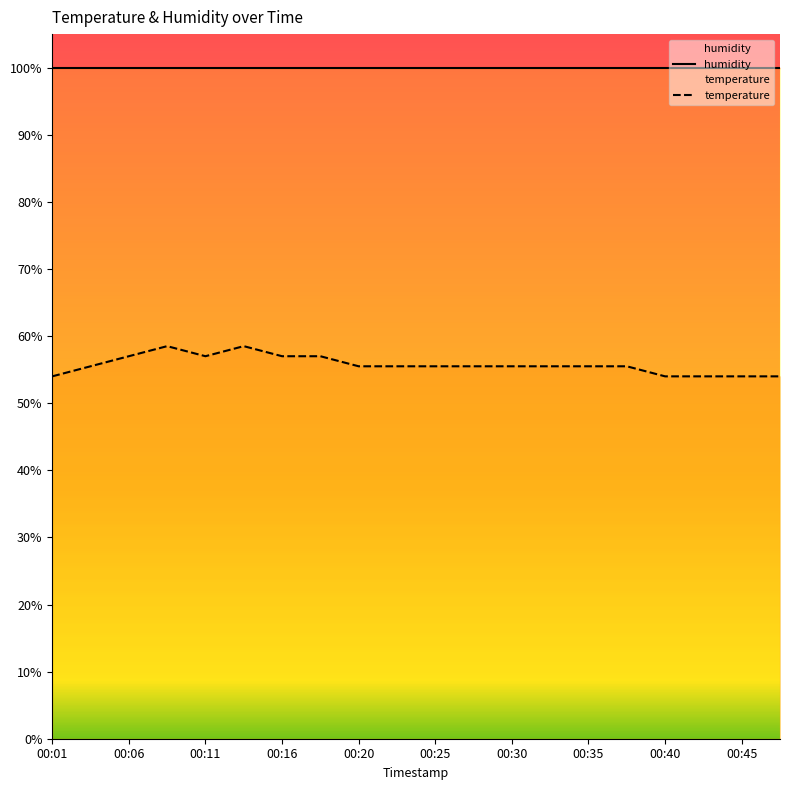

Where is the first local maximum?

00:08